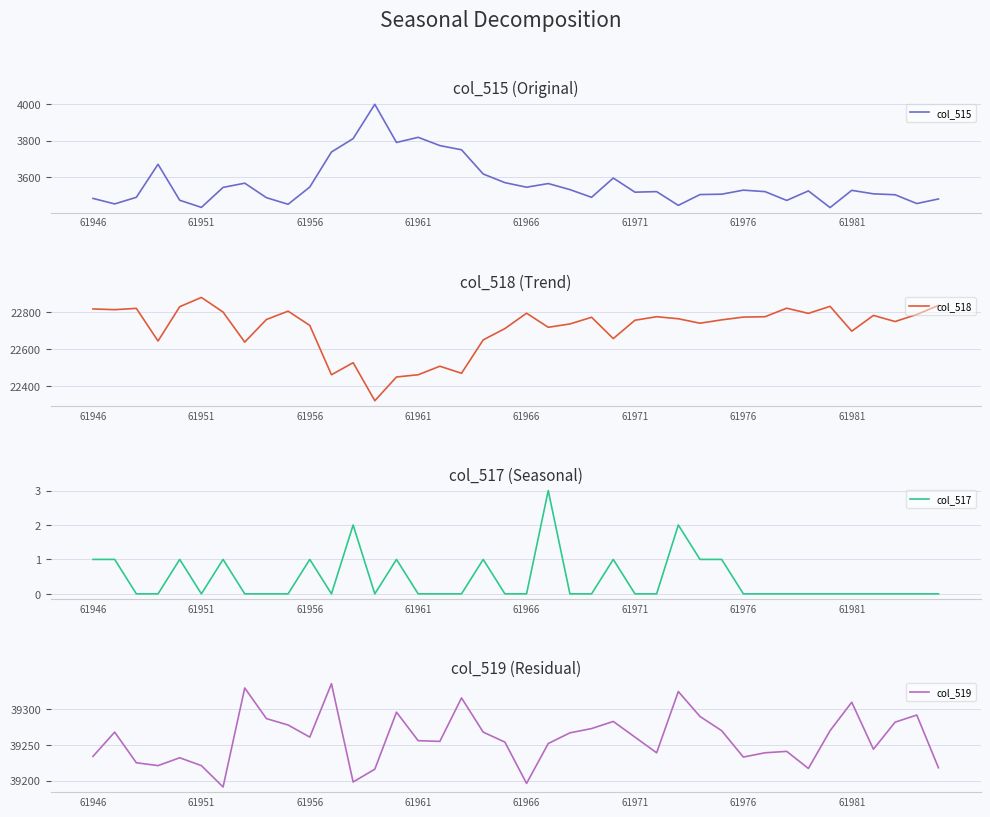

Which series changed the most between 37 and 39?

col_518